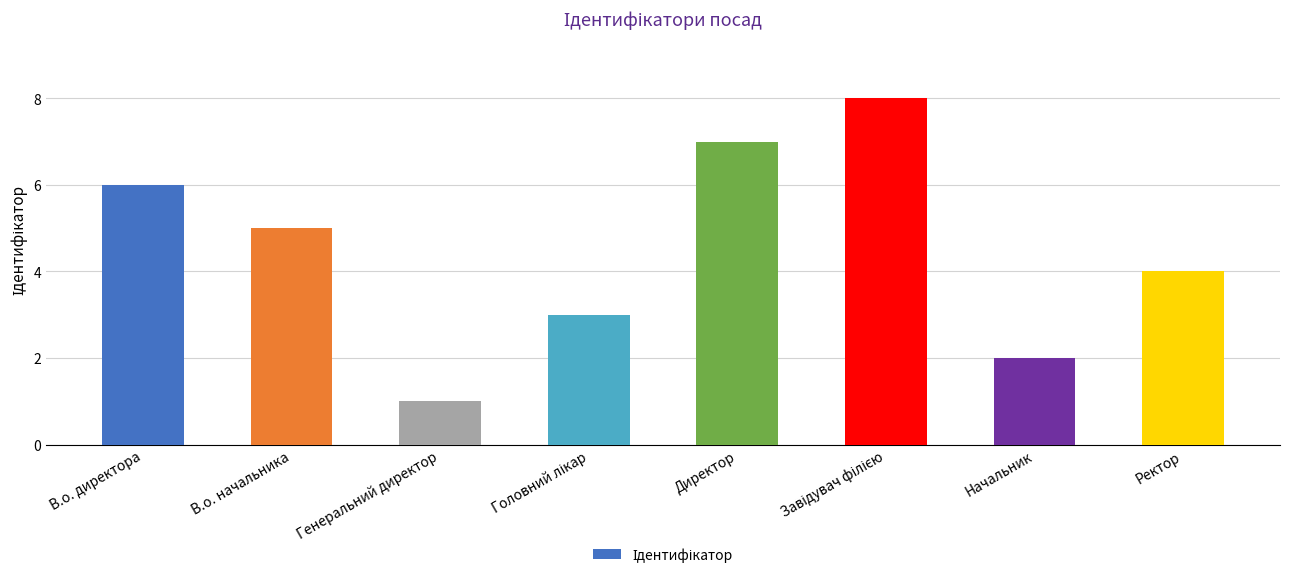

What is the label of the 7th bar from the right?

В.о. начальника